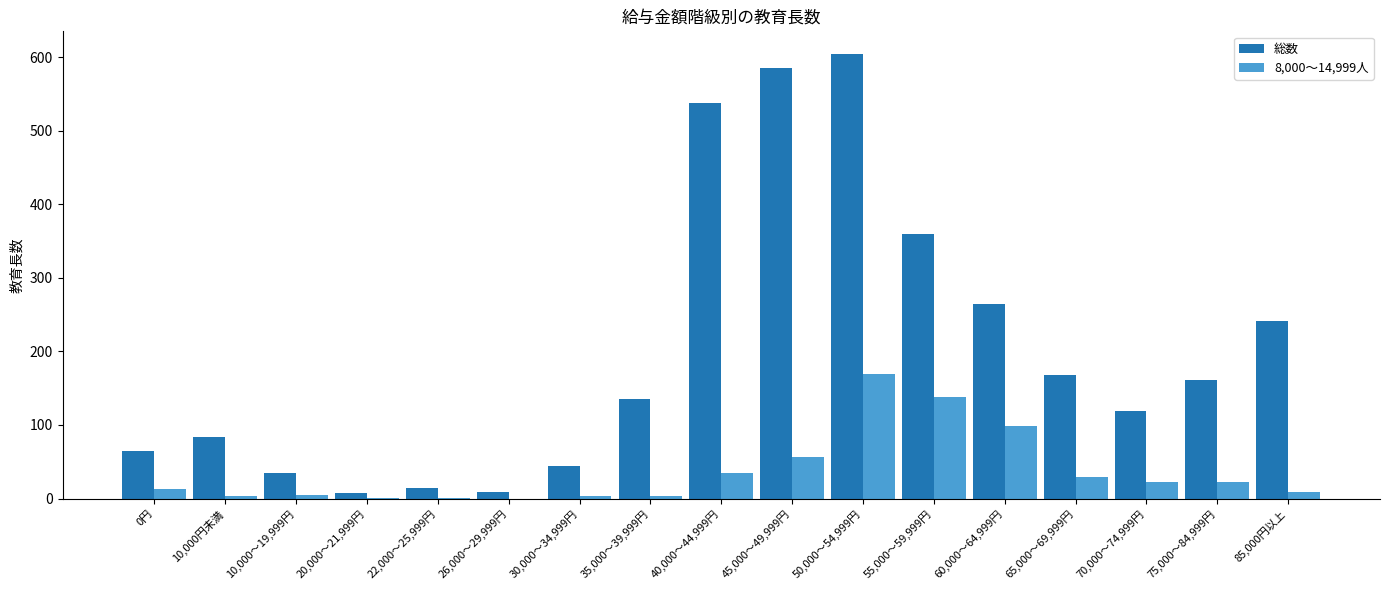

The value of 総数 at 60,000～64,999円 is 264. True or false?

True